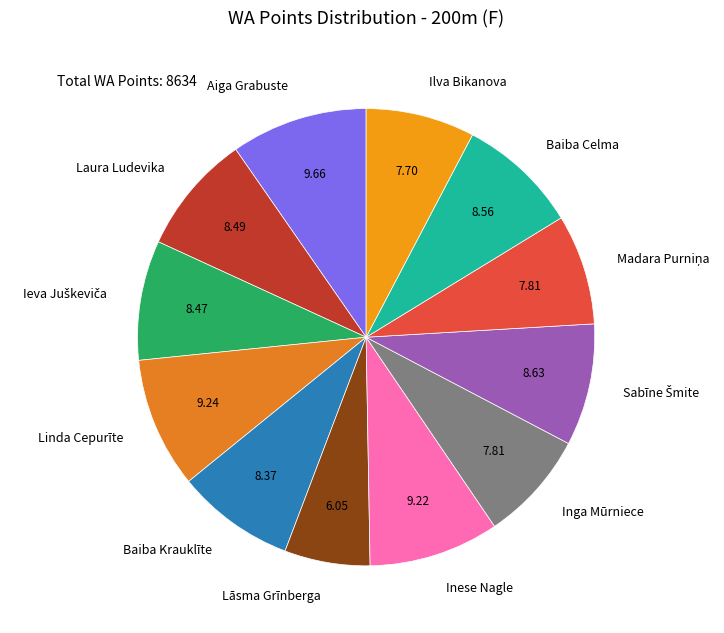

Which has a higher value, Laura Ludevika or Linda Cepurīte?

Linda Cepurīte